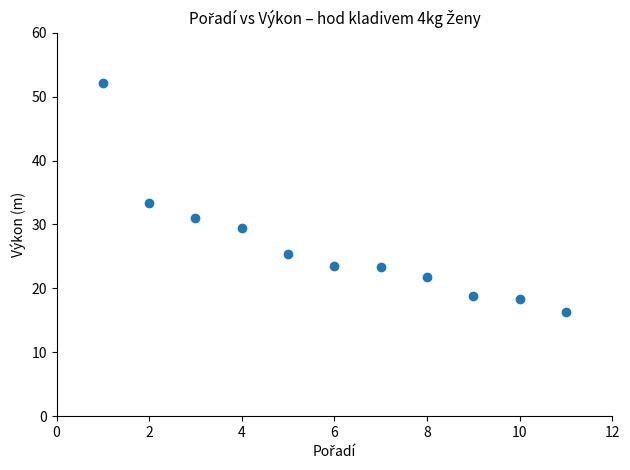

What is the range of Y values (max minus min)?

35.9